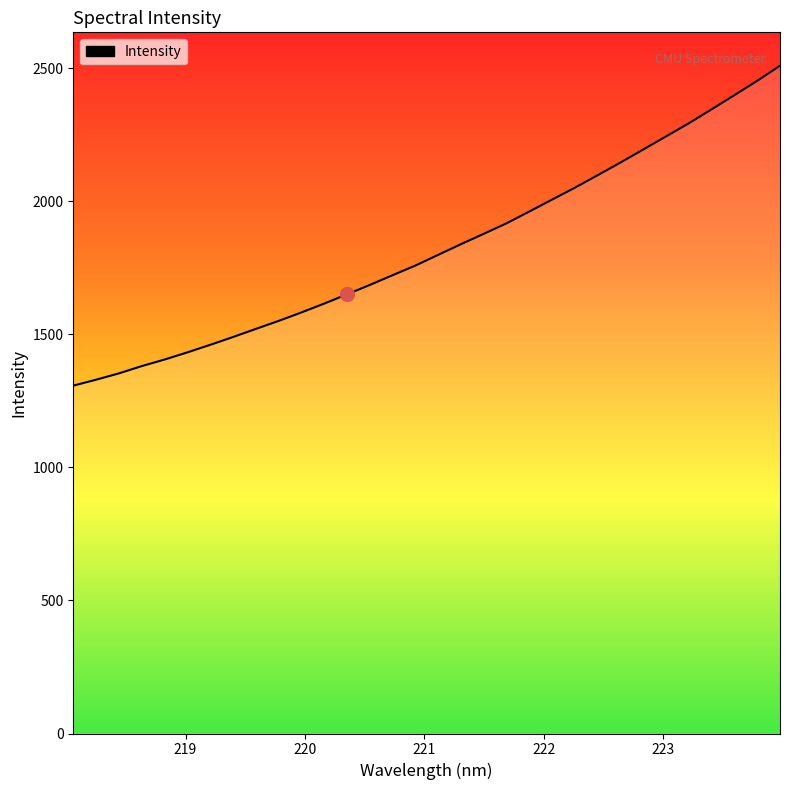

What is the smallest value displayed?

1307.3